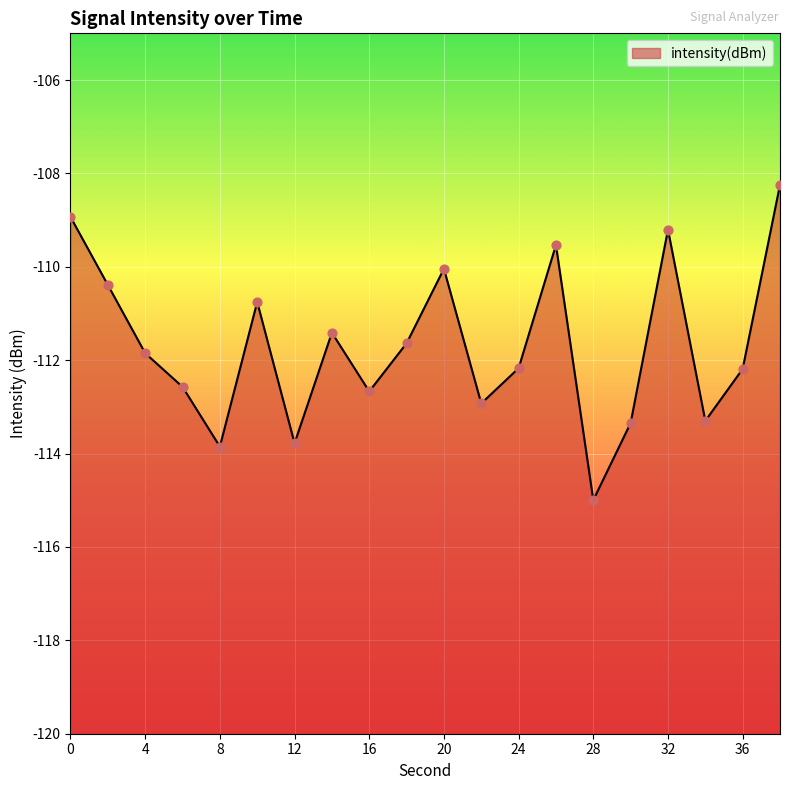

Which has a higher value, 30 or 38?

38